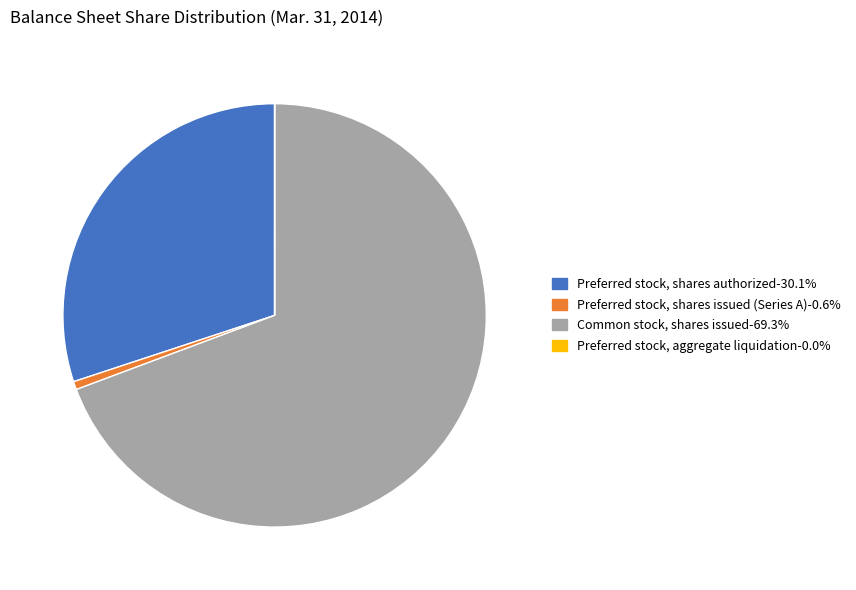

Is there any slice that represents more than half of the pie?

Yes